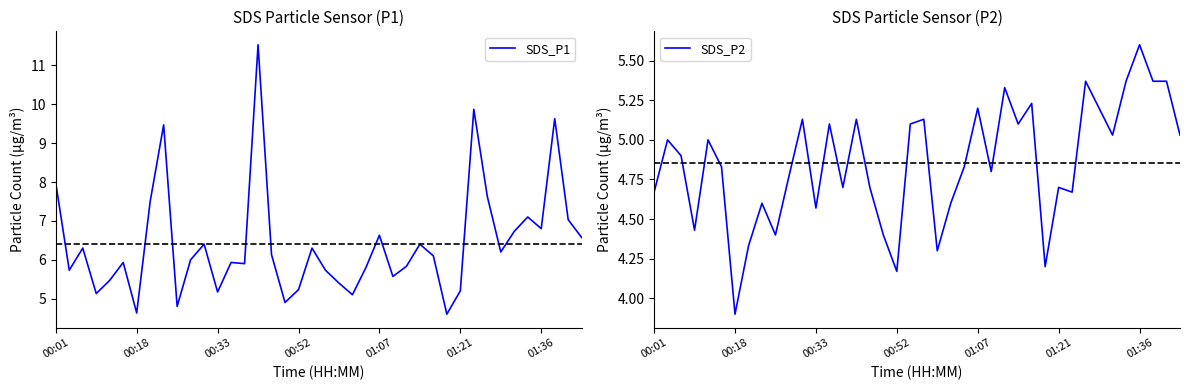

True or false: SDS_P1 and SDS_P2 cross at least once.

False